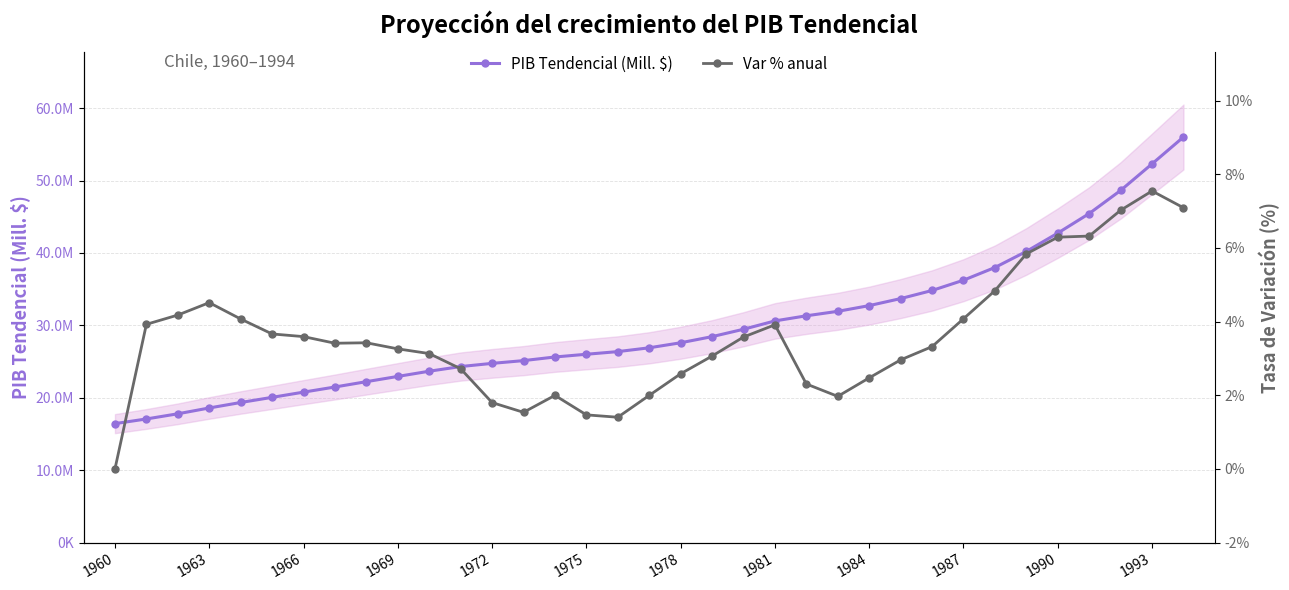

What is the difference between the maximum and minimum values in the PIB Tendencial (Mill. $) series?

39577758.1